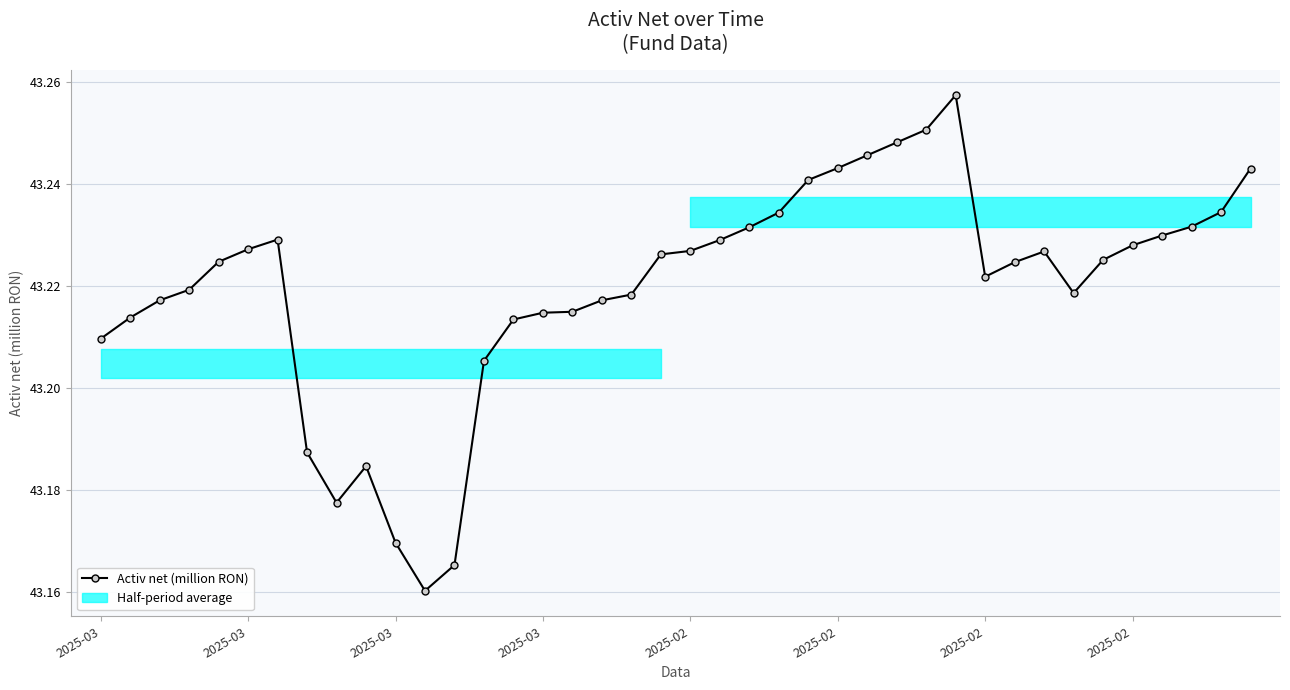

Between 2025-03 and 2025-02, which is larger?

2025-02